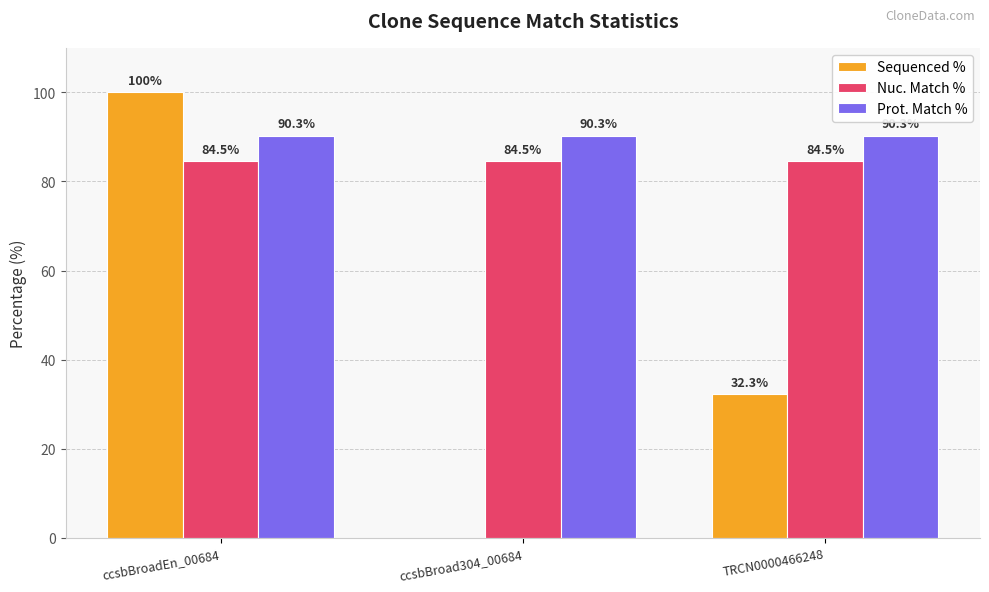

What is the sum of the Nuc. Match % values at ccsbBroad304_00684 and ccsbBroadEn_00684?

169.0